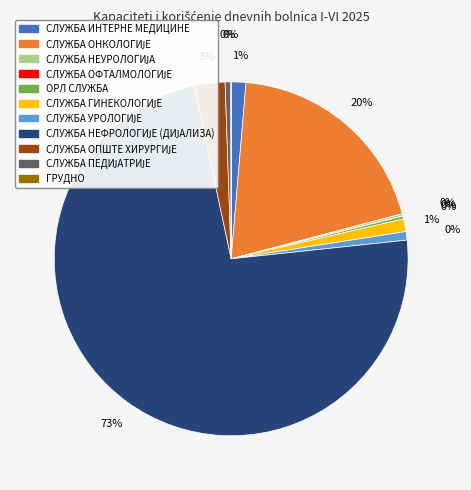

To the nearest percent, what portion does СЛУЖБА ОНКОЛОГИЈЕ represent?

20%